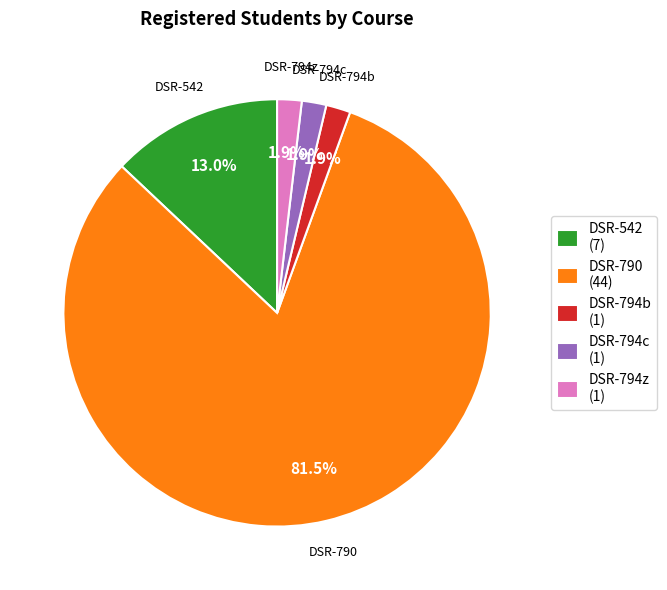

What is the largest slice in the pie chart?

DSR-790 (44)